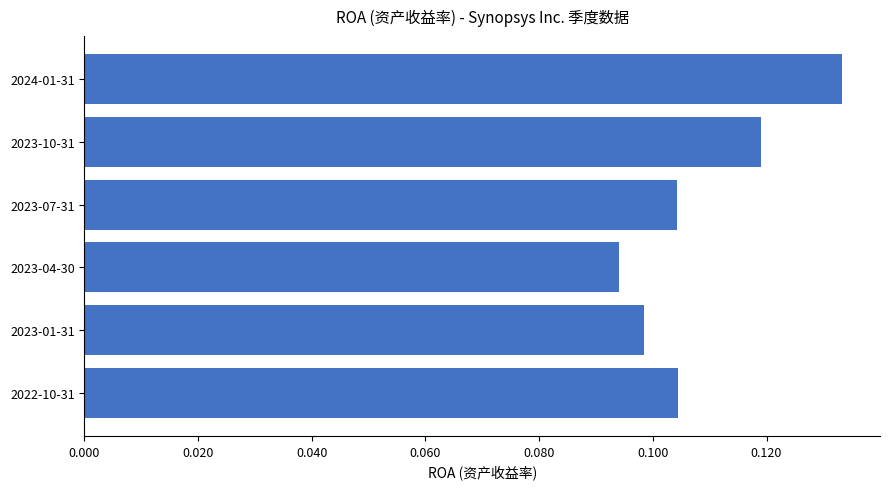

Count the values in the range 0 to 1.

6